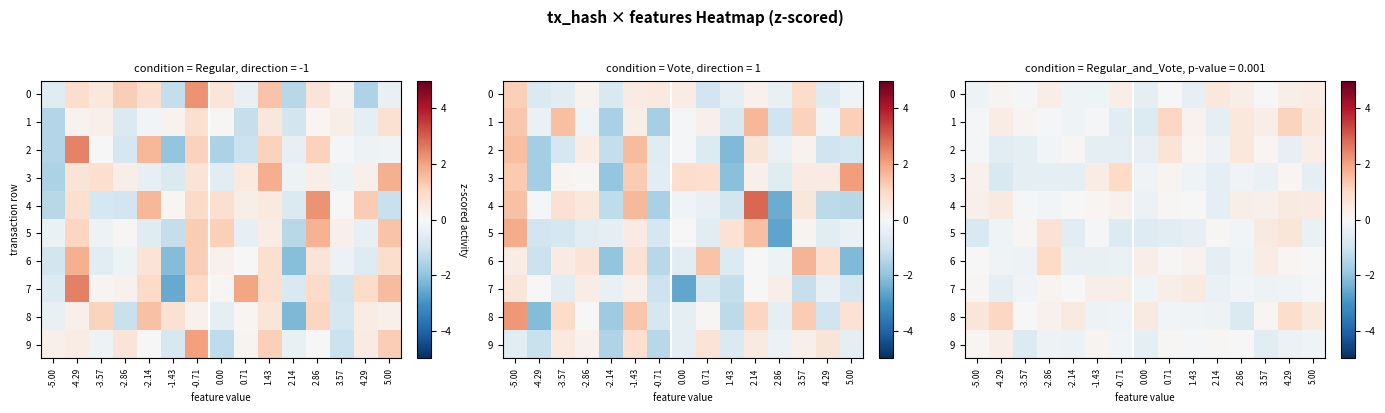

How many values in the 4 series exceed 0?

10